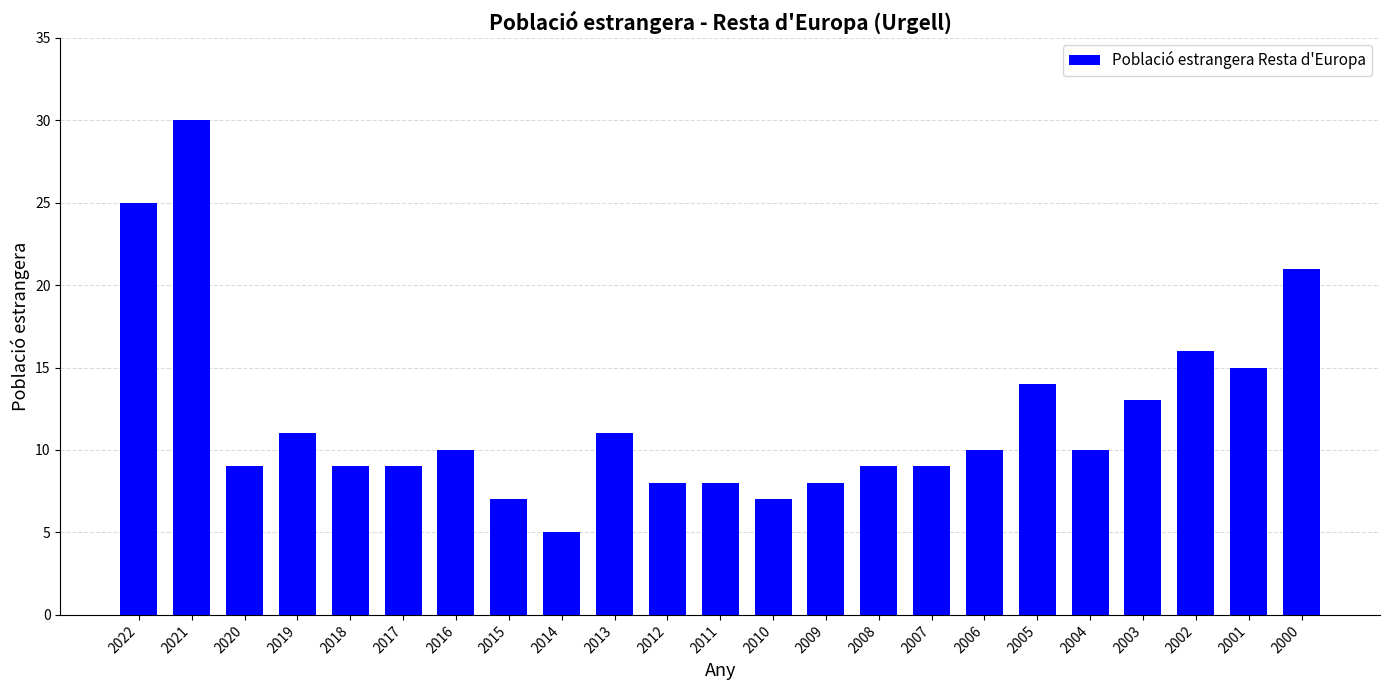

How many bars are there in total?

23